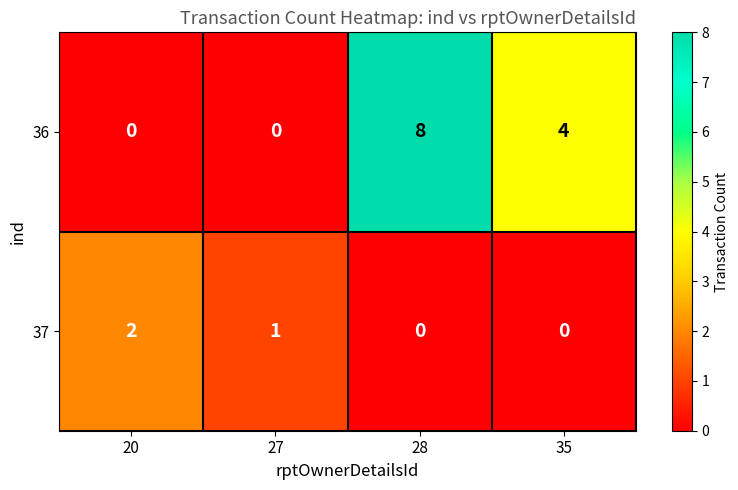

What is the maximum value shown in the chart?

8